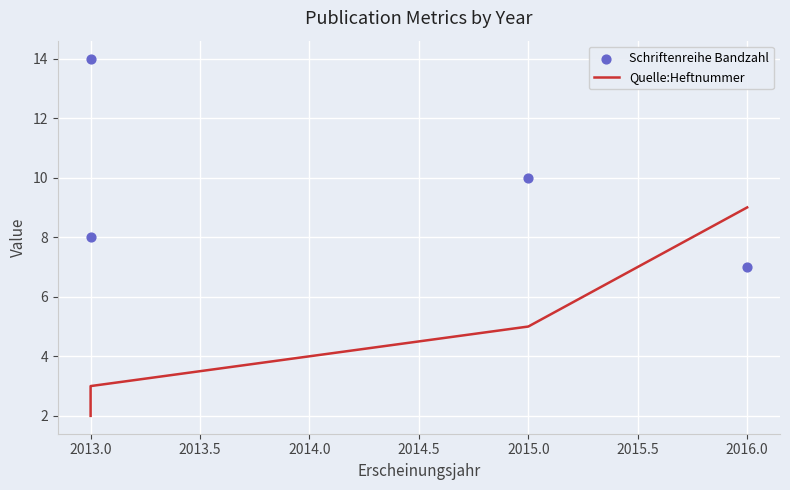

Which series has the largest total across all categories?

Schriftenreihe Bandzahl